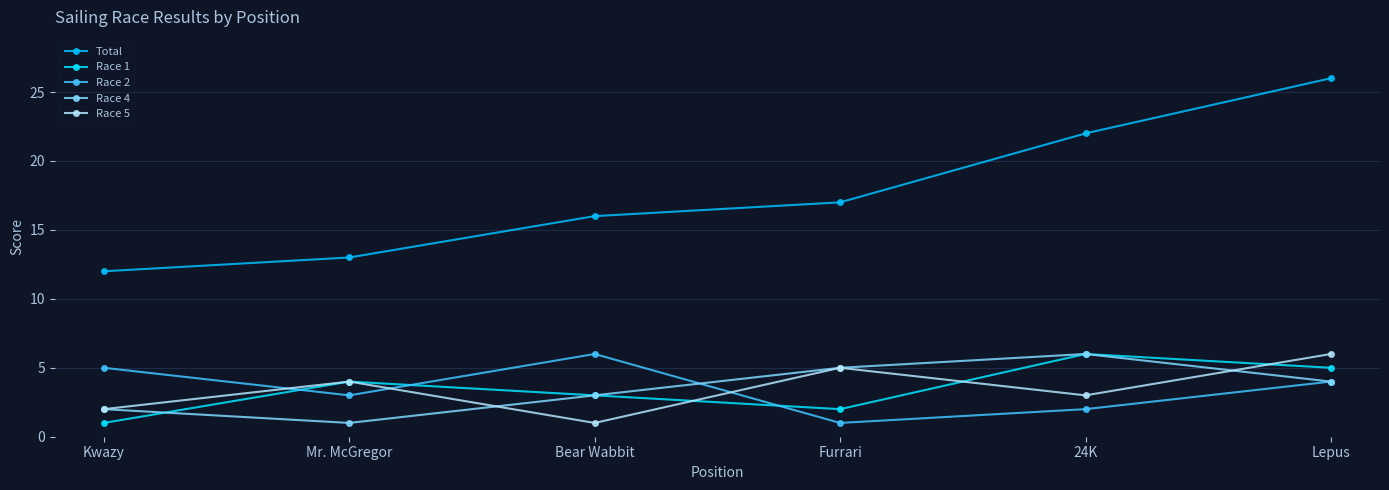

How many interior local peaks does the Race 5 series have?

2